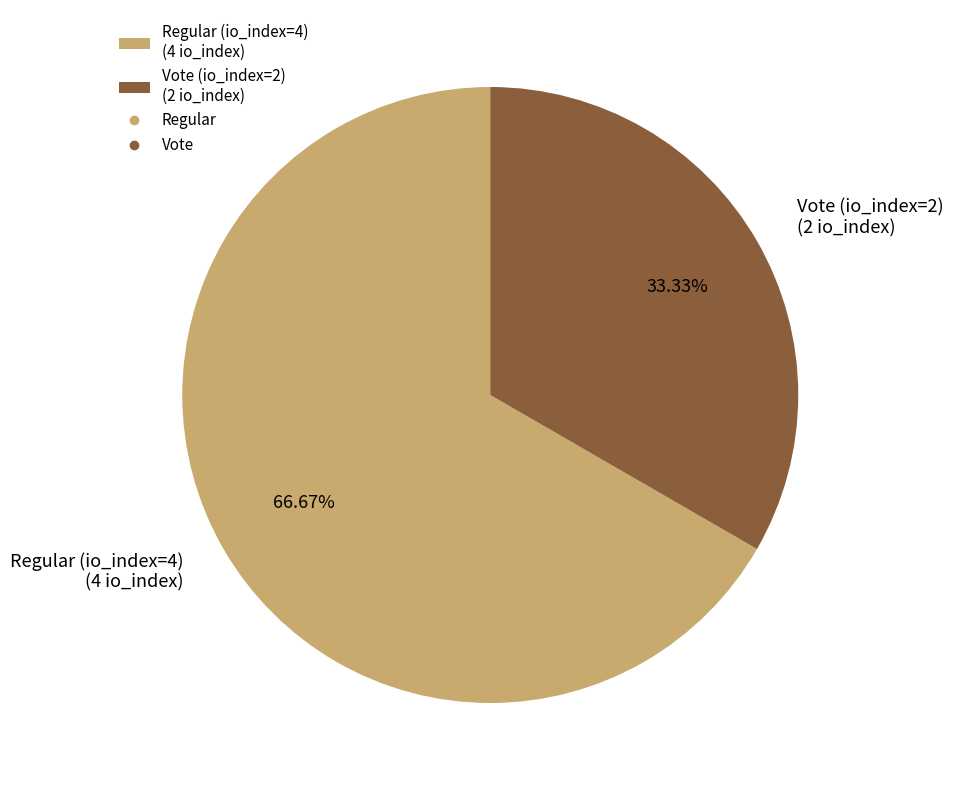

The Regular (io_index=4) slice represents 67% of the pie. True or false?

True